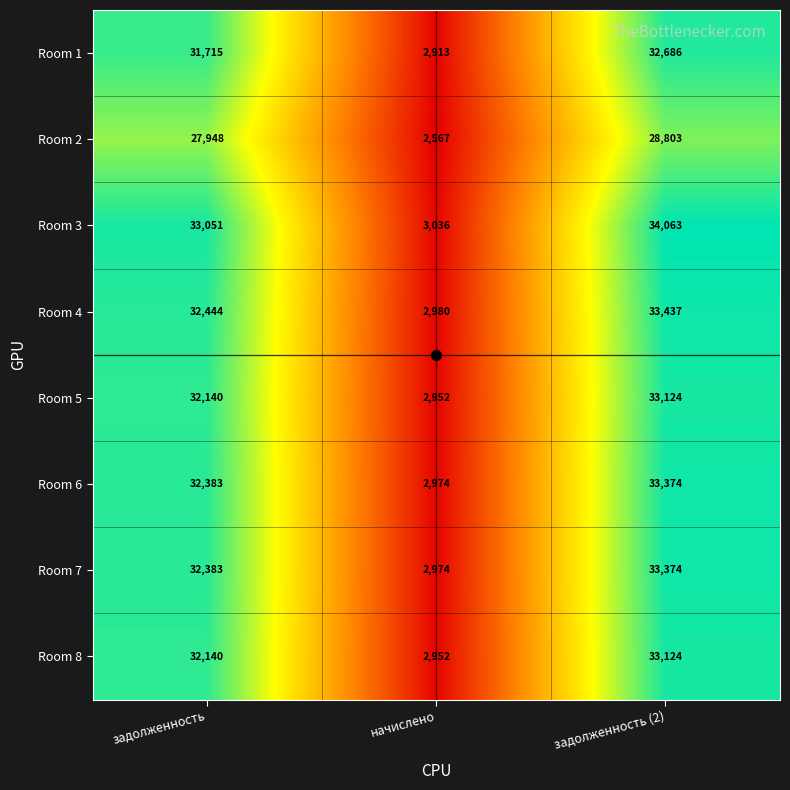

How many categories are shown in the chart?

3